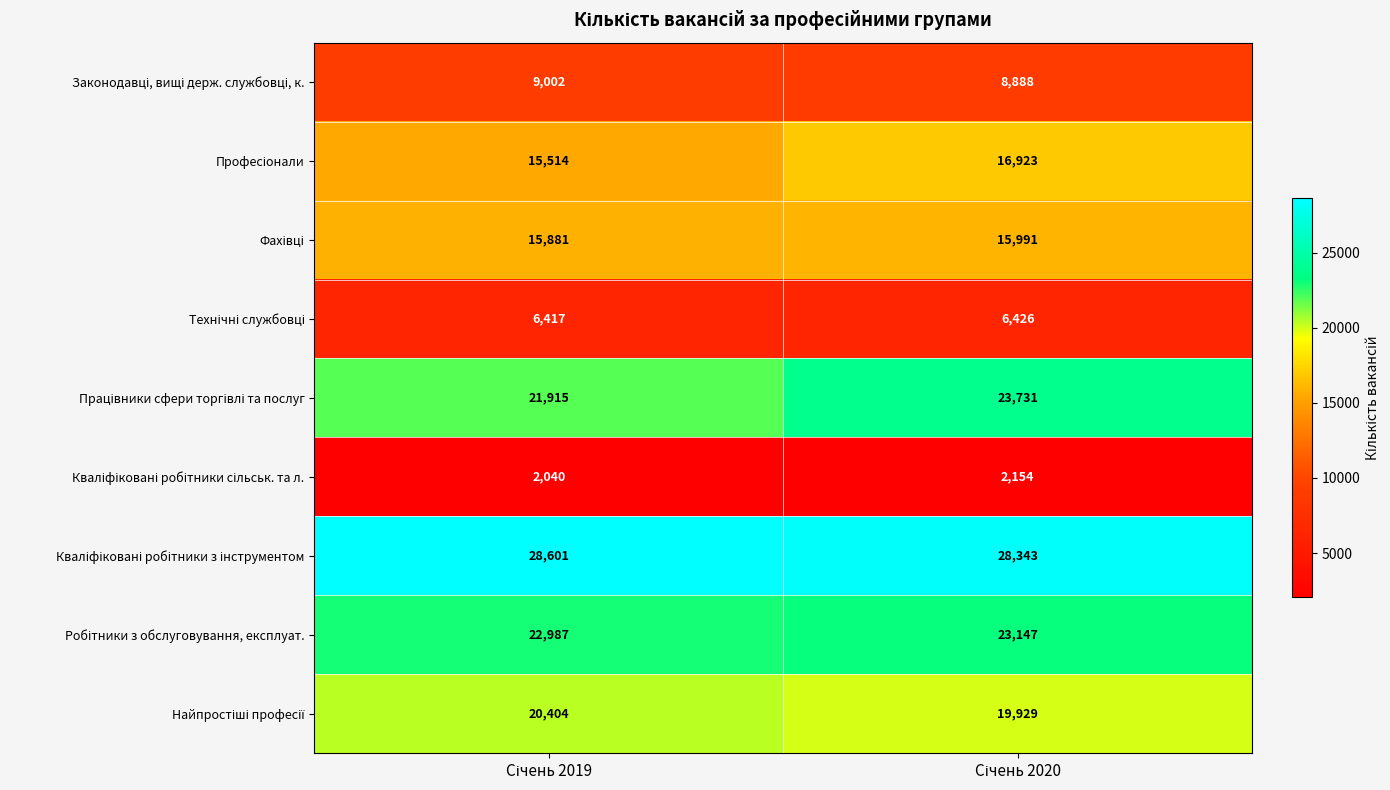

What is the minimum value shown in the chart?

2040